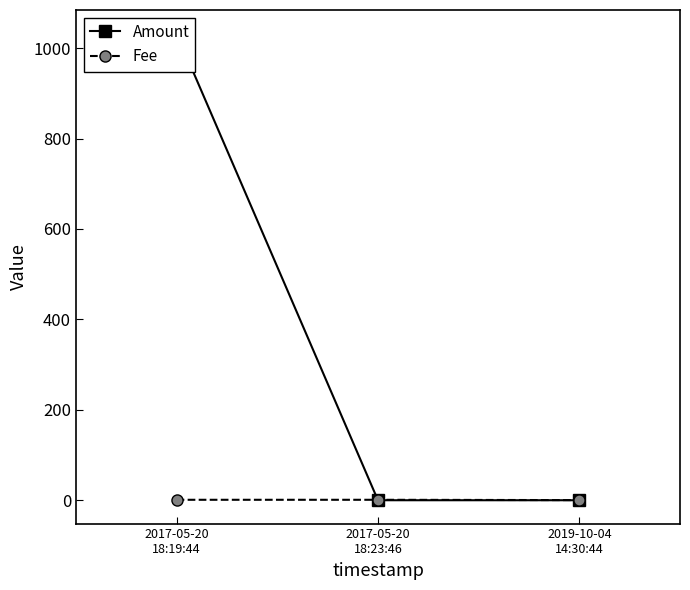

What is the average value of the Fee series?

0.8